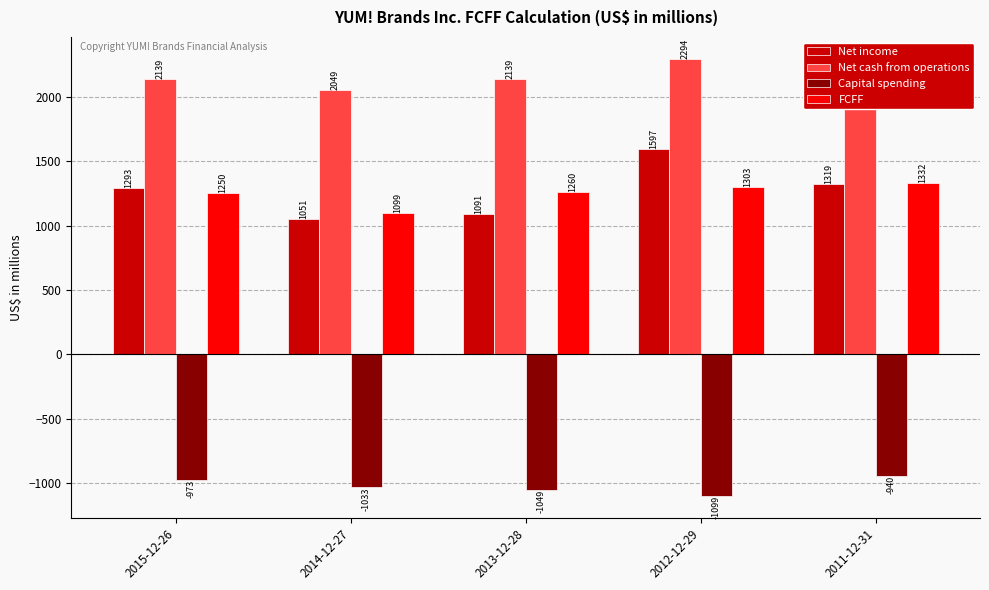

Which series has the largest range (max minus min)?

Net income